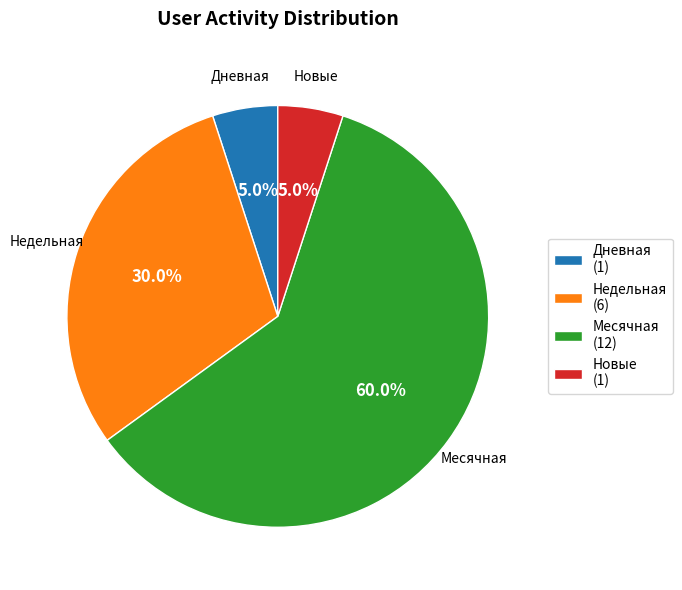

Between Новые (1) and Недельная (6), which is larger?

Недельная (6)